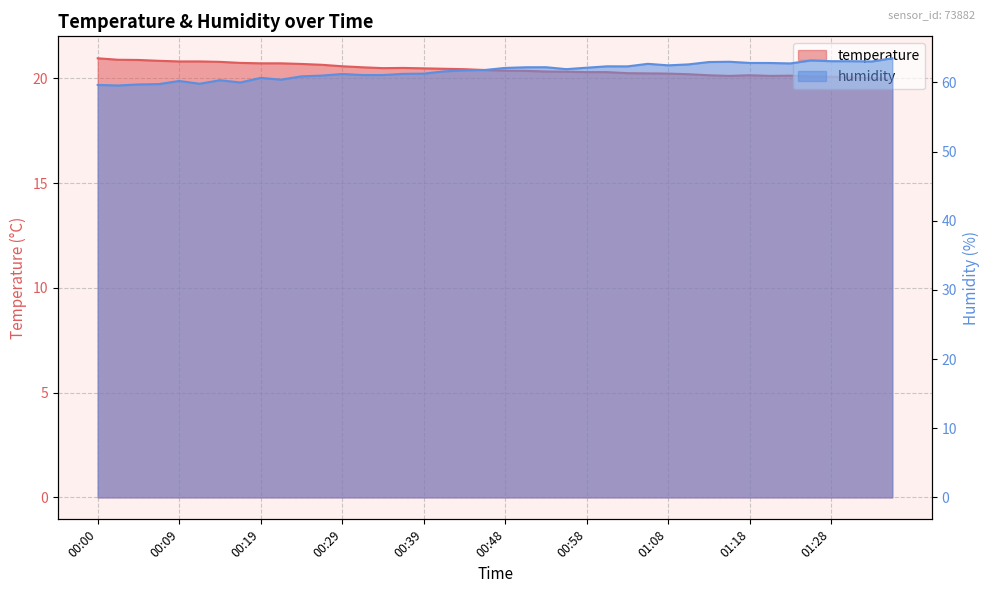

Is the value of temperature at 01:25 greater than the value of humidity at 01:03?

No